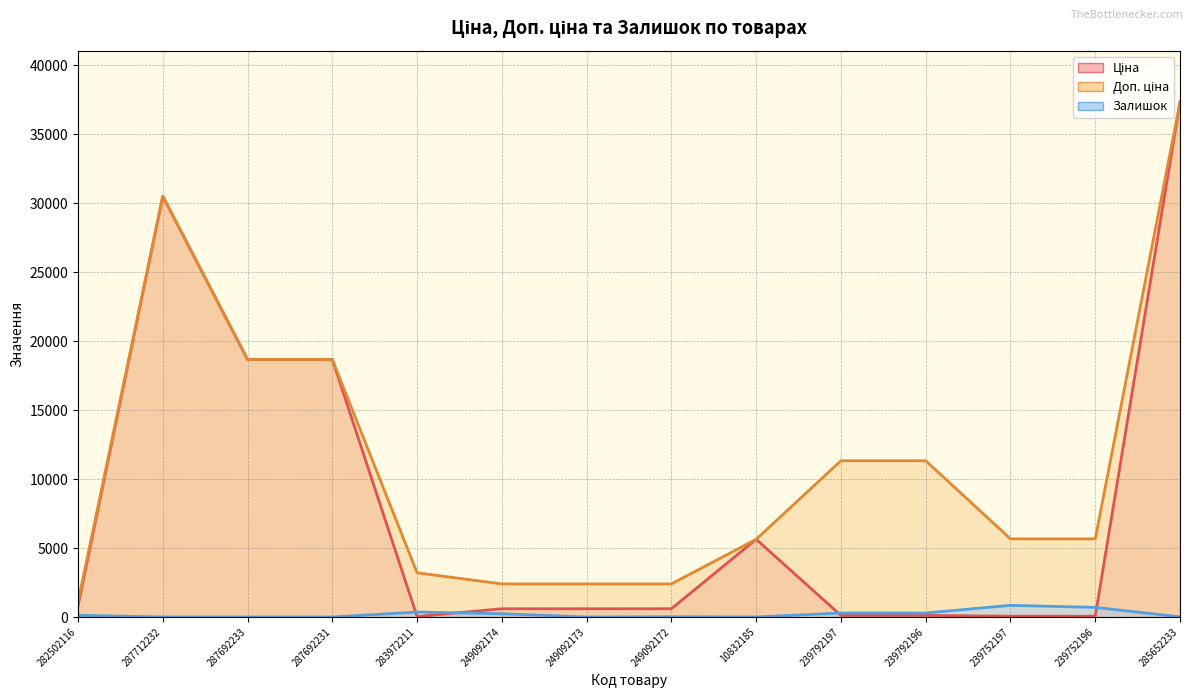

List the series in order of their overall mean, highest first.

Доп. ціна, Ціна, Залишок